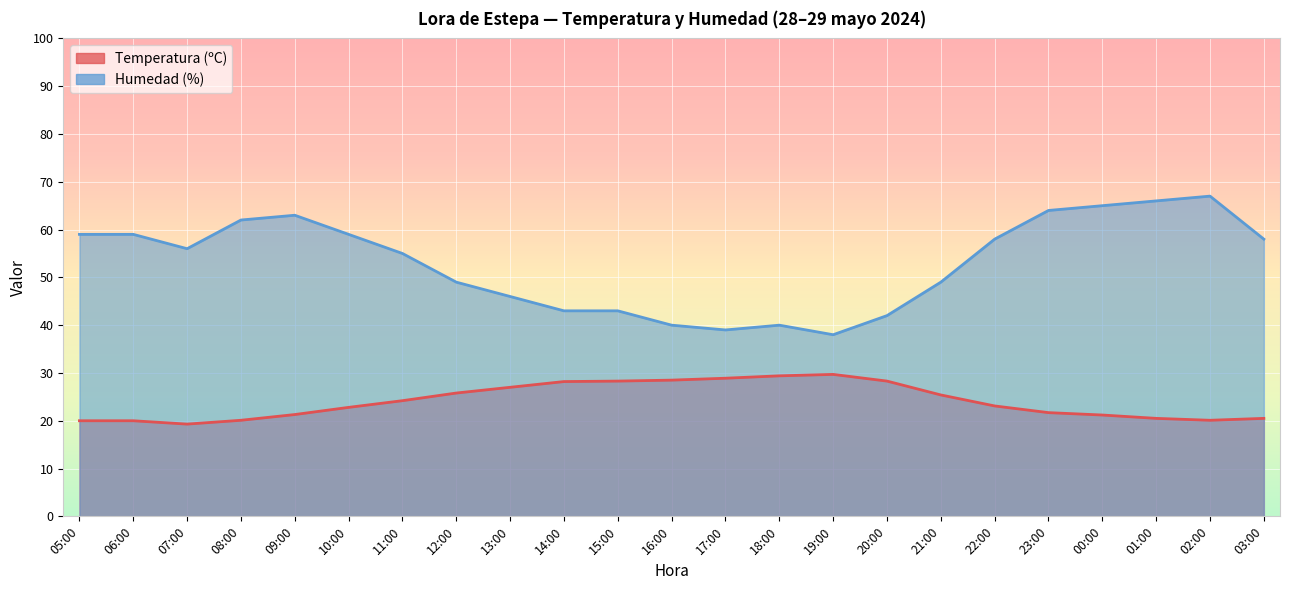

Rank the series by their average value, from highest to lowest.

Humedad (%), Temperatura (ºC)